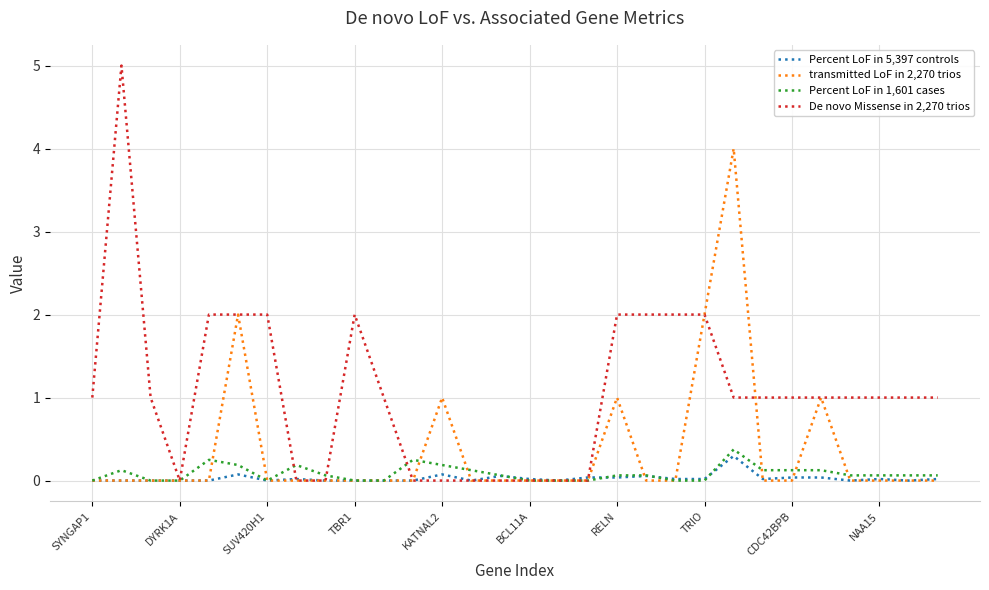

Which series has the largest total across all categories?

De novo Missense in 2,270 trios